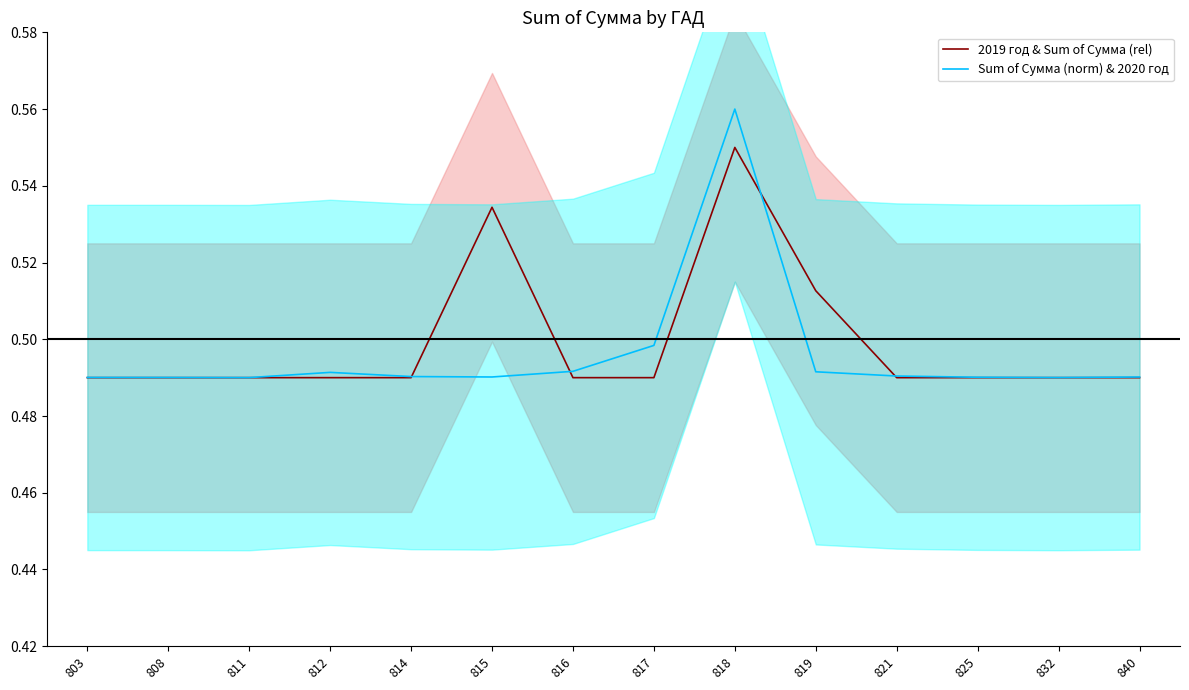

Is it true that 2019 год & Sum of Сумма (rel) equals 0.1 at 840?

False